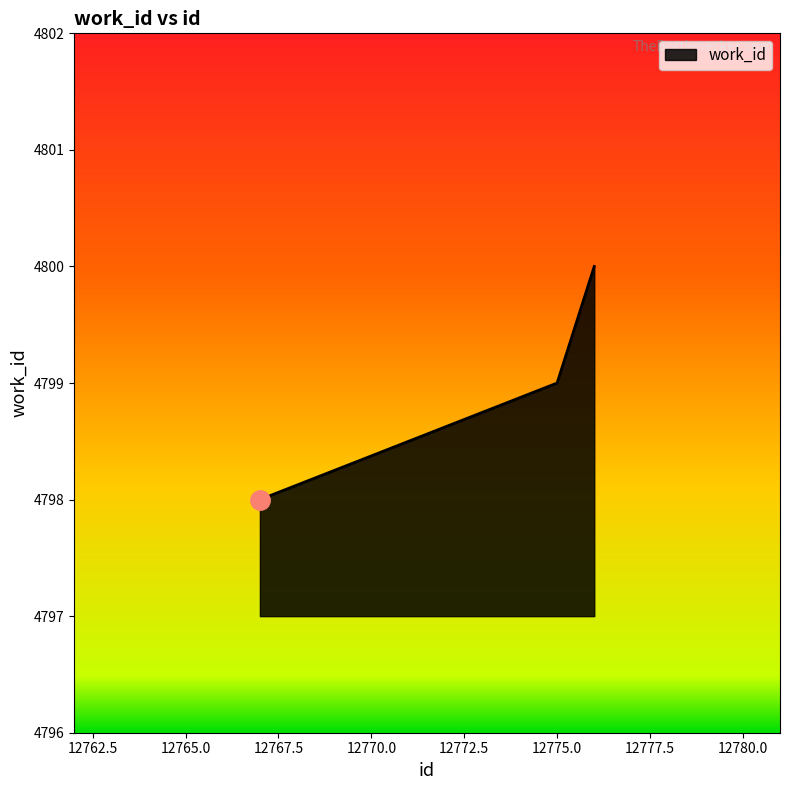

What is the smallest value displayed?

4798